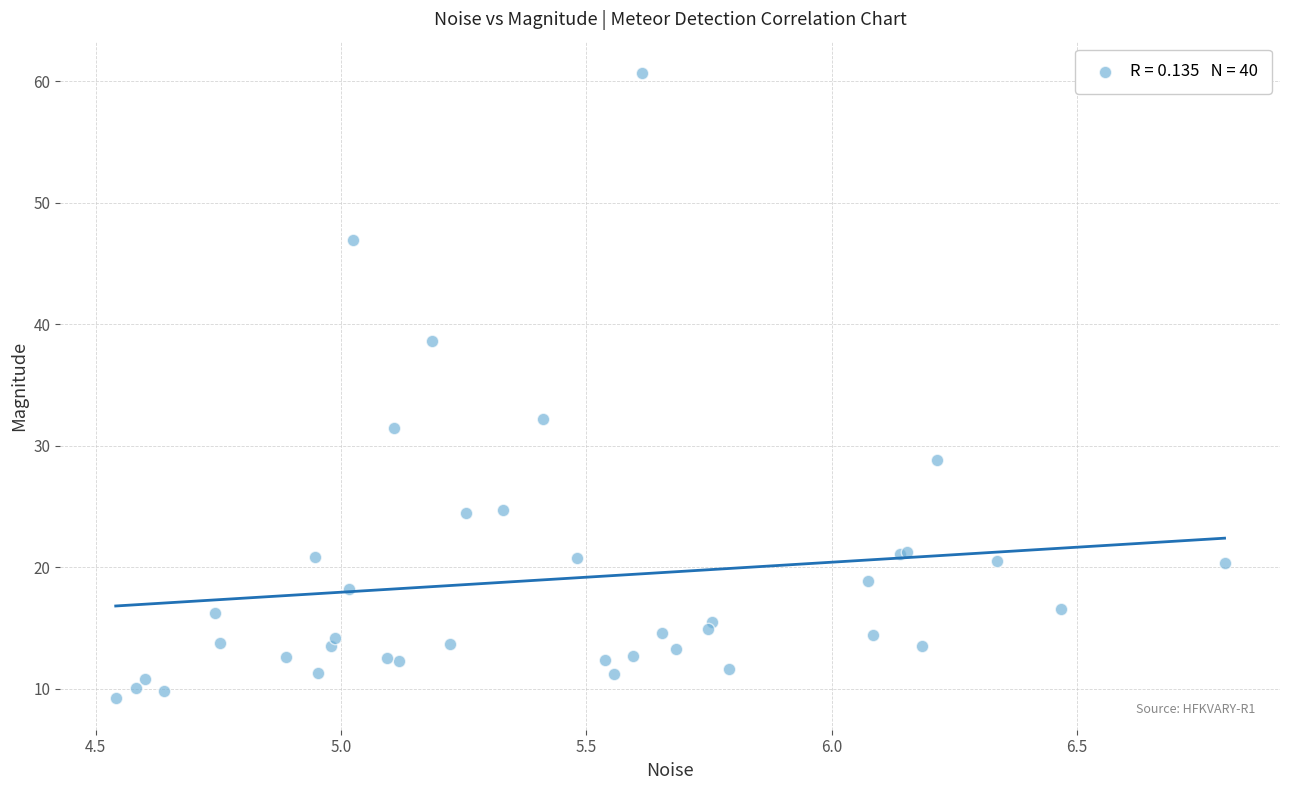

What Y value in the scatter plot is closest to 34?

32.2